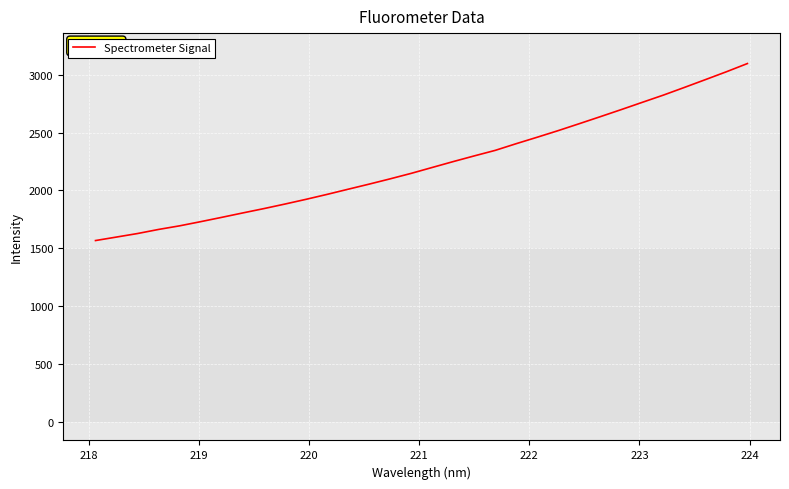

Reading right to left, extract all data points from this chart.

3097.0	3026.0	2958.0	2890.6	2824.3	2762.0	2699.4	2638.0	2577.4	2517.7	2460.5	2404.7	2346.8	2298.9	2249.7	2198.9	2148.0	2100.6	2054.9	2010.8	1966.2	1923.6	1882.8	1843.6	1806.2	1768.1	1730.8	1694.8	1663.6	1628.2	1597.7	1567.5